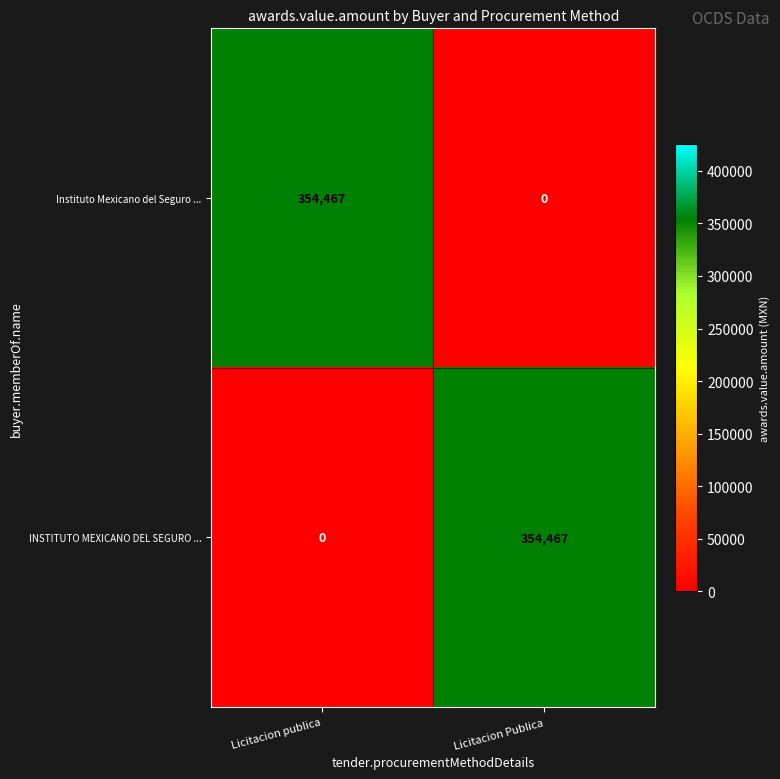

How many distinct data groups are displayed?

2